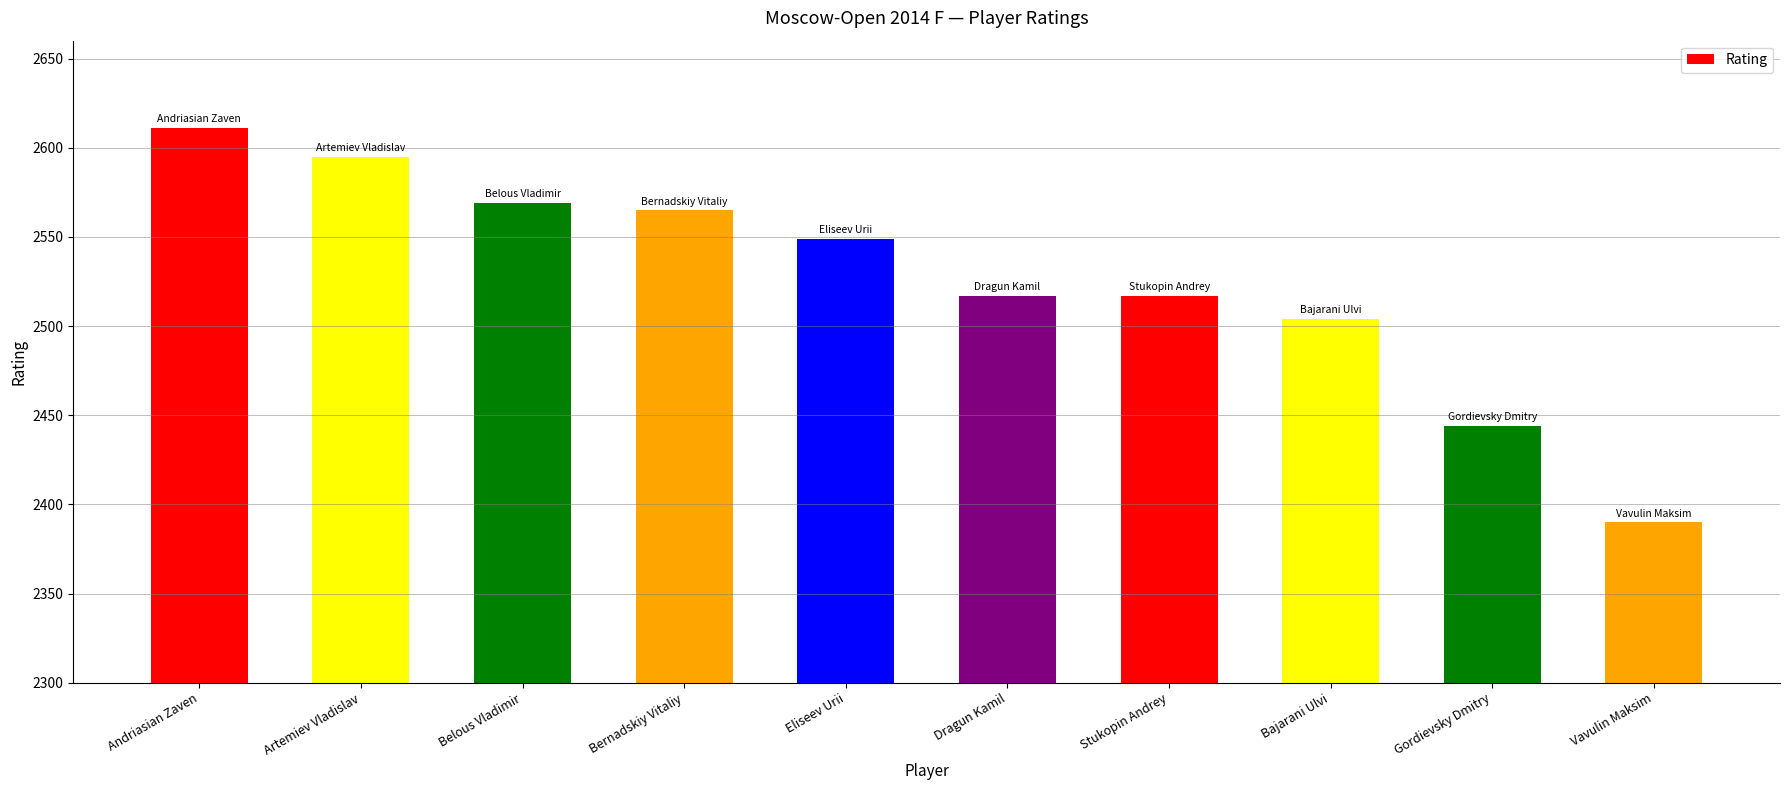

What is the change in value from Artemiev Vladislav to Eliseev Urii?

-46